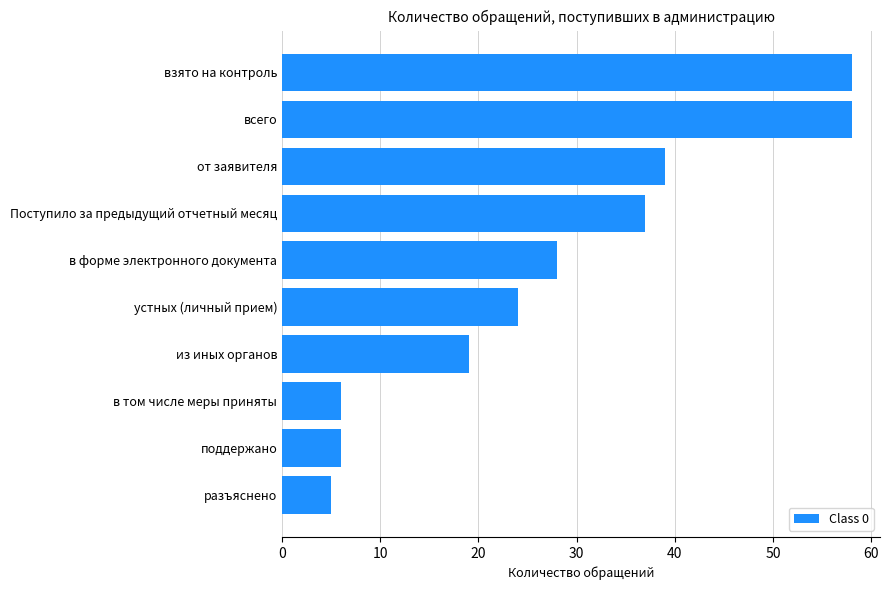

What is the change in value from в том числе меры приняты to устных (личный прием)?

+18